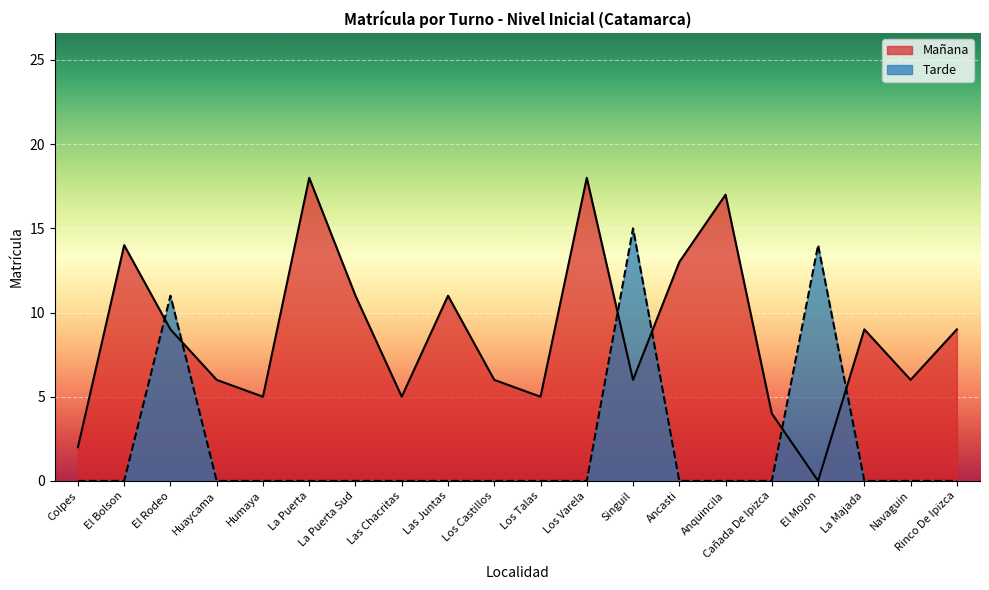

What is the maximum value for Mañana?

18